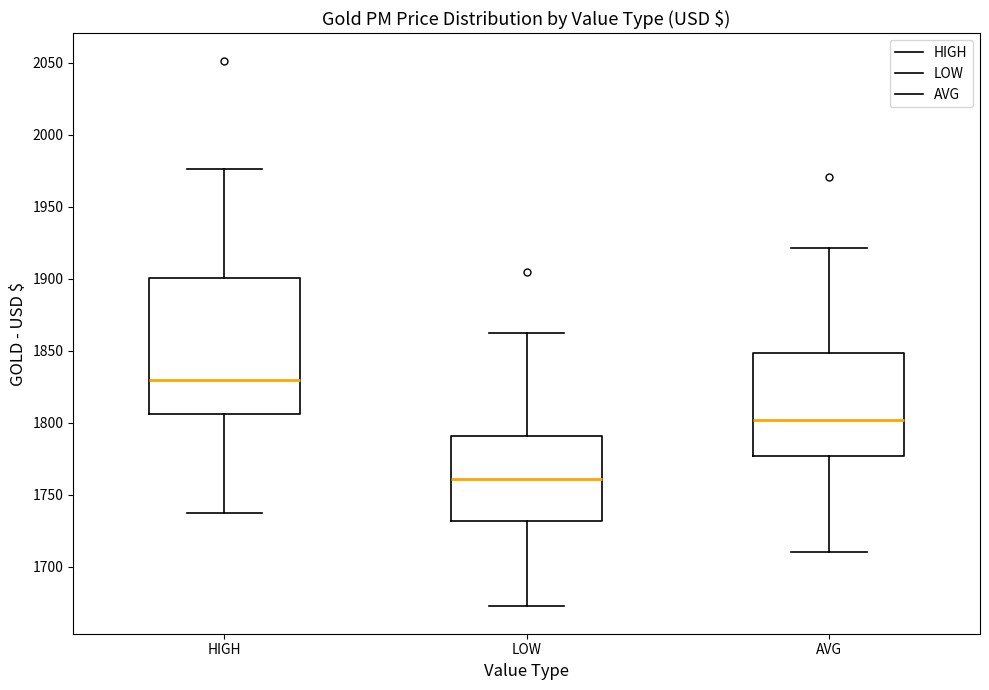

Which box is the tallest, from its lower edge to its upper edge?

HIGH